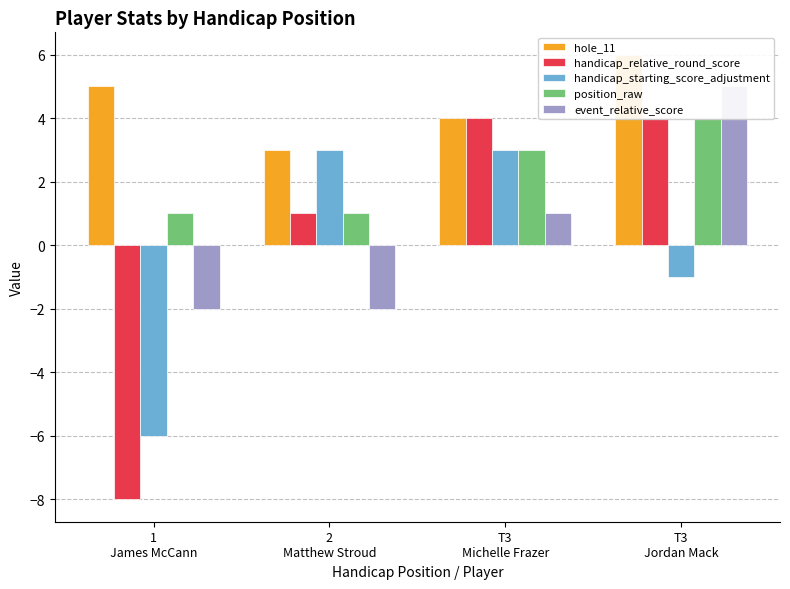

What is the value of the handicap_starting_score_adjustment bar at the 1st from the left?

-6